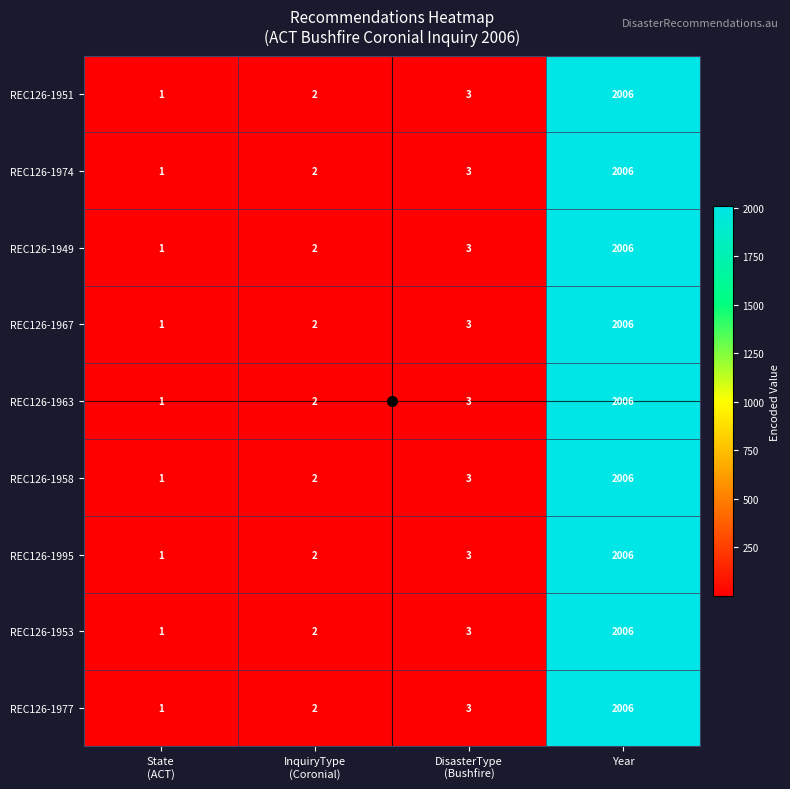

What is the maximum value for REC126-1963?

2006